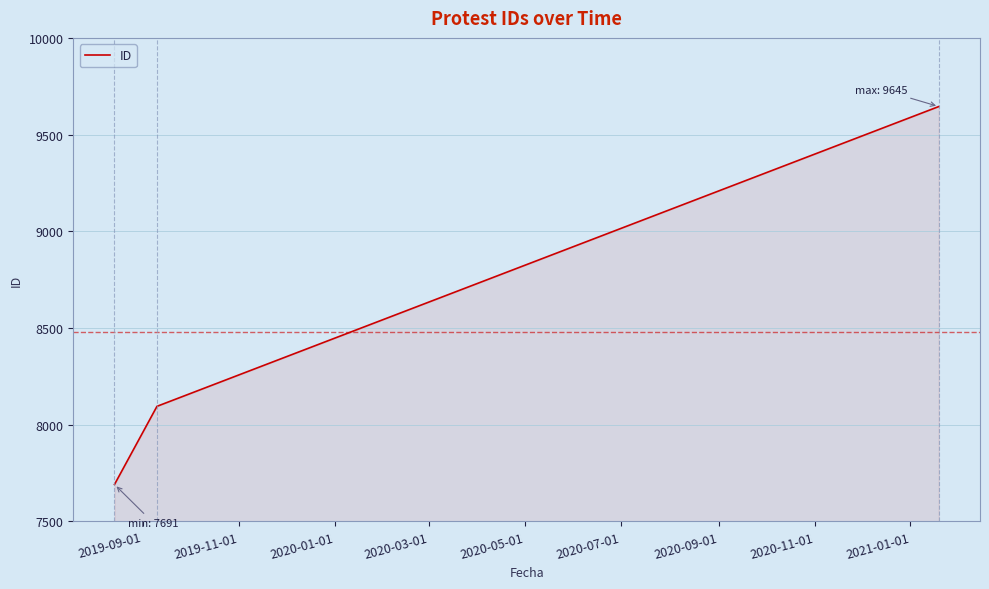

What is the difference between the second highest and minimum values?

404